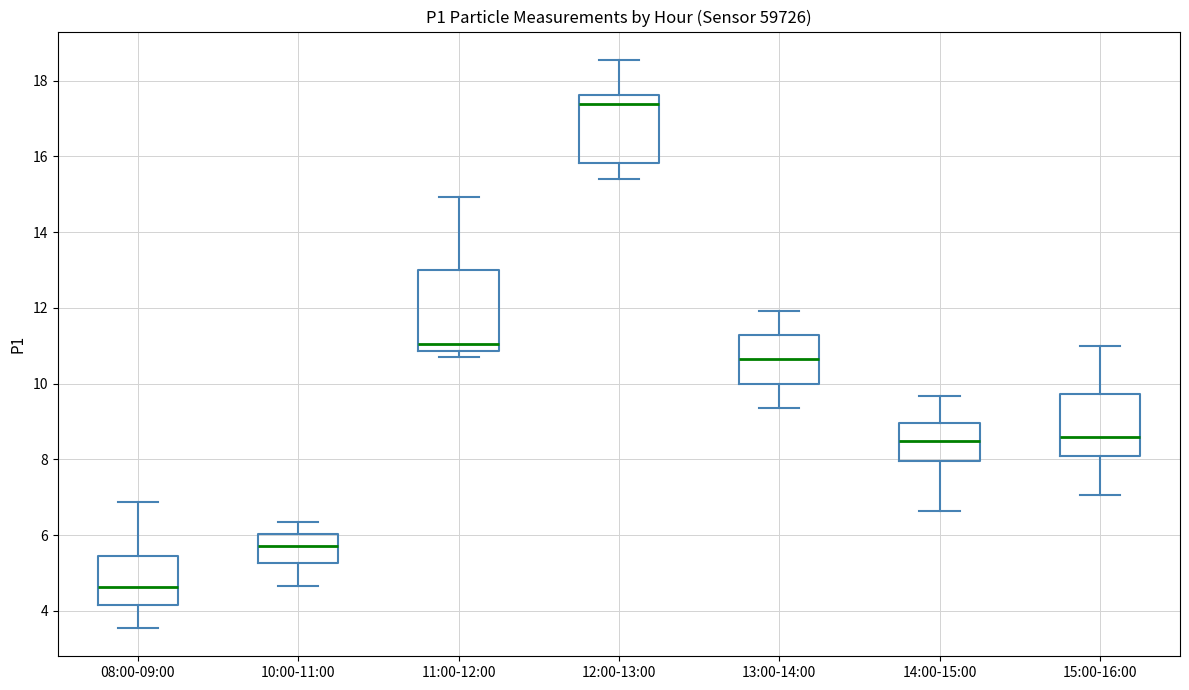

Comparing the boxes themselves (not the whiskers), which one is the tallest?

11:00-12:00